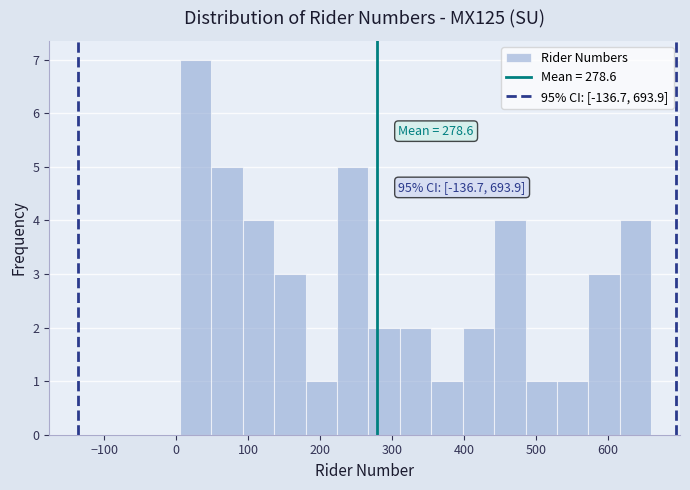

Over which range of the x-axis is the bar tallest?

10 to 50